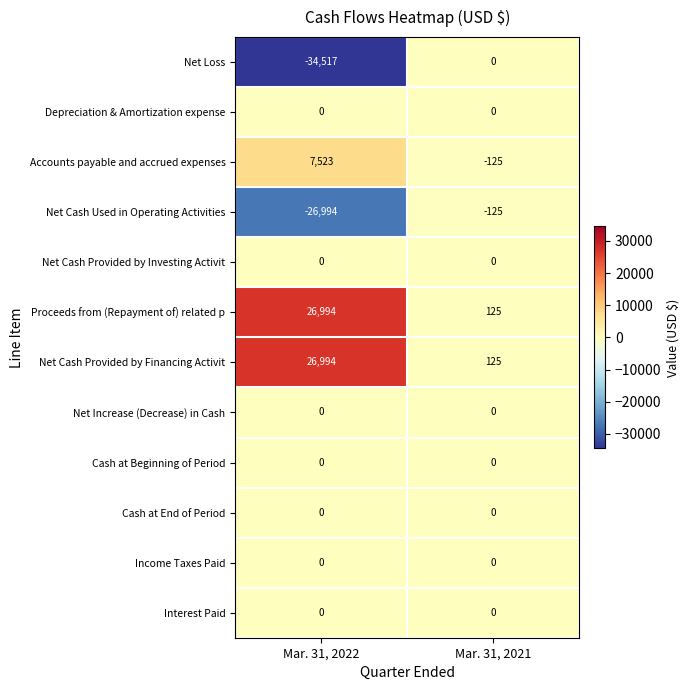

What is the sum of the Proceeds from (Repayment of) related p values at Mar. 31, 2021 and Mar. 31, 2022?

27119